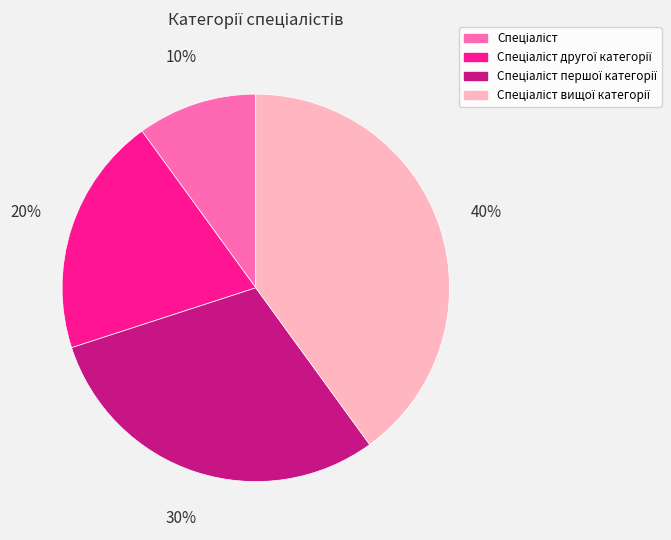

Does any single category account for the majority?

No